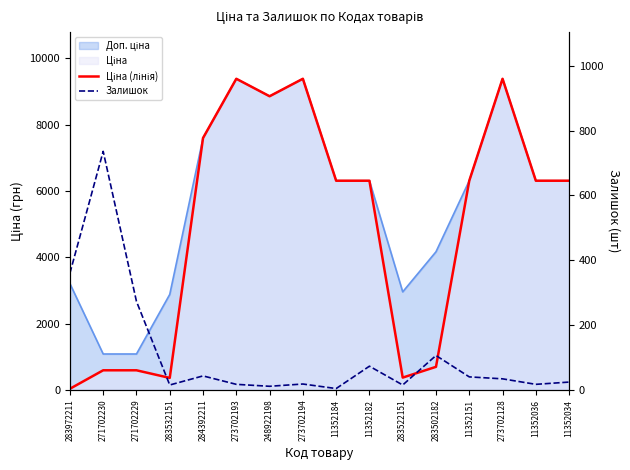

True or false: Залишок and Ціна (лінія) intersect in this chart.

True